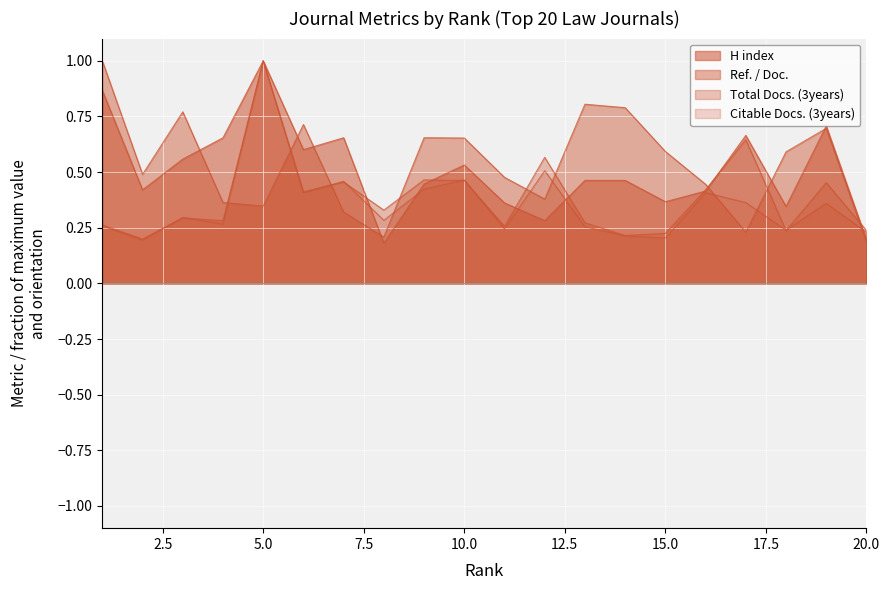

True or false: Total Docs. (3years) and Ref. / Doc. cross at least once.

True